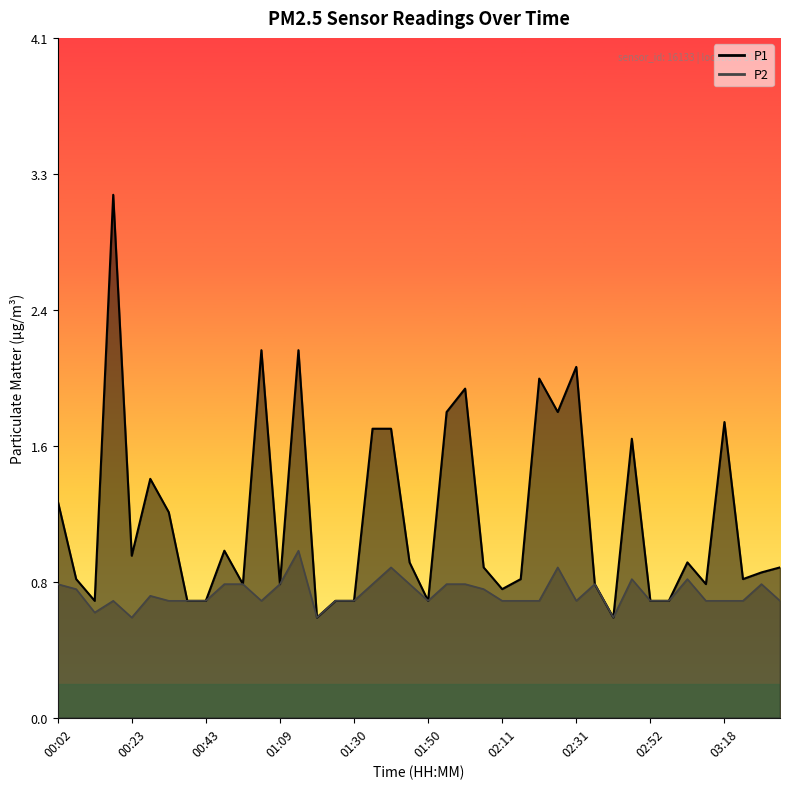

True or false: P1 and P2 intersect in this chart.

False